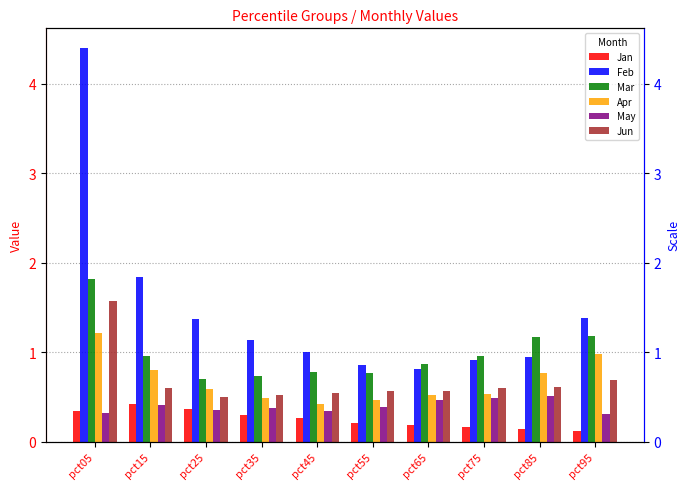

Is the value of Jun at pct15 greater than the value of Feb at pct45?

No